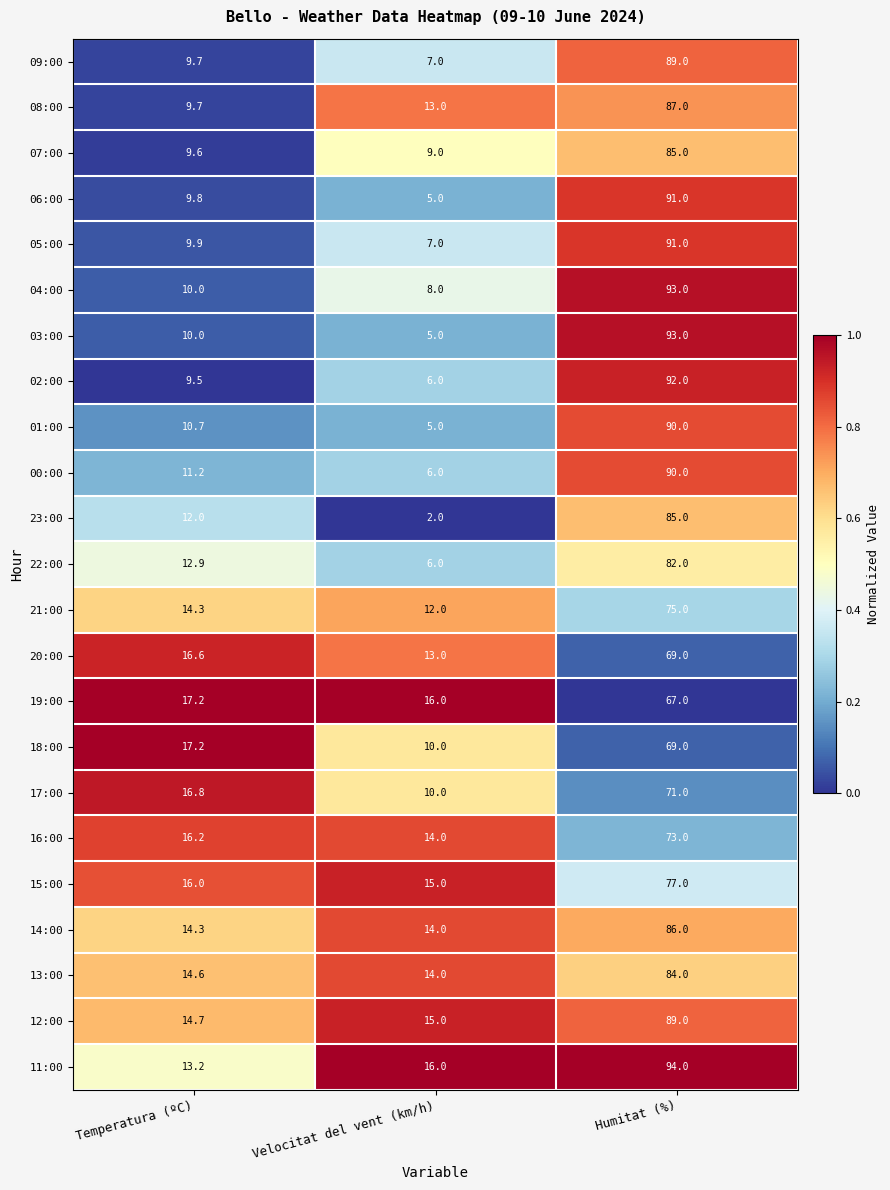

What is the difference between the maximum and minimum values in the 13:00 series?

70.0